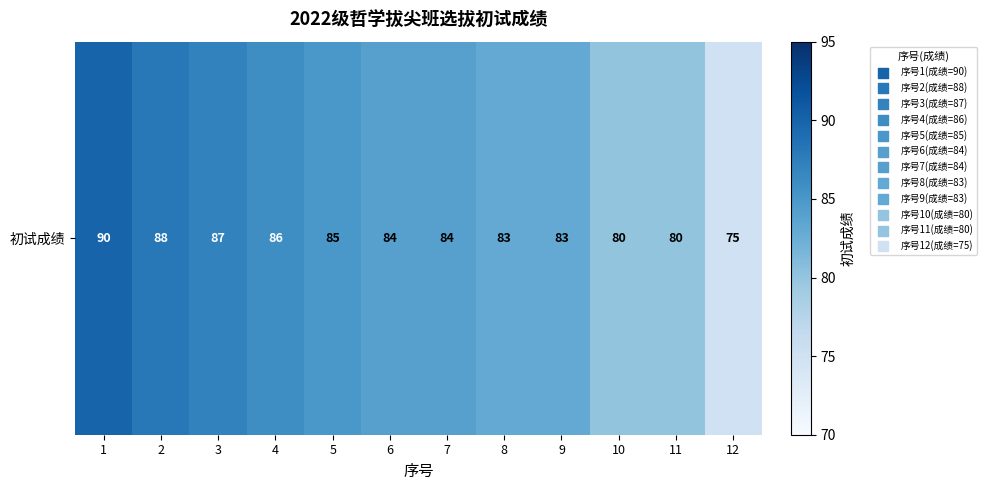

What value does the data have at 6?

84